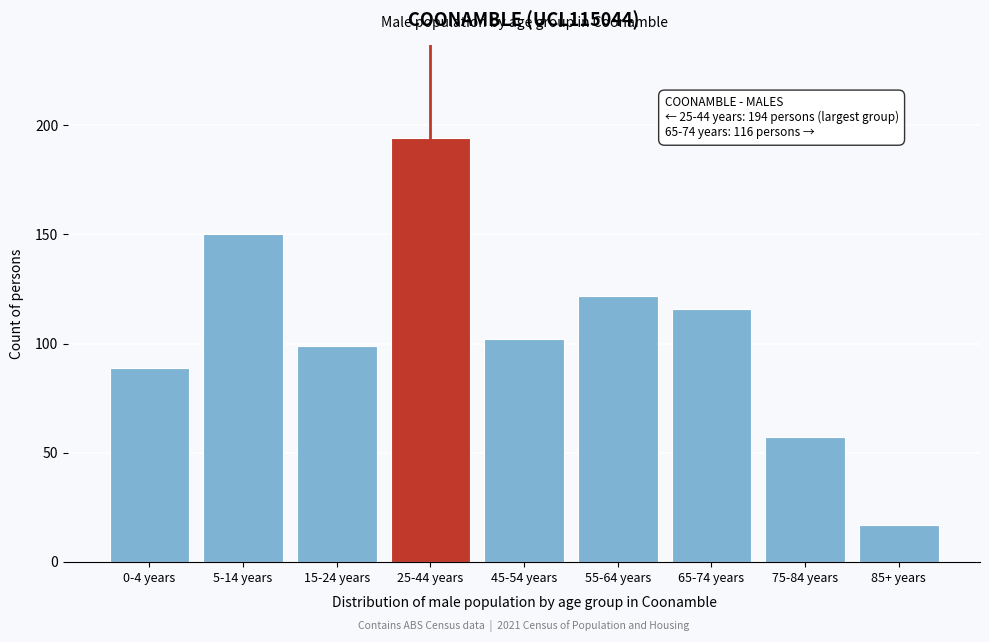

Reading right to left, transcribe all the data shown in this chart.

17	57	116	122	102	194	99	150	89